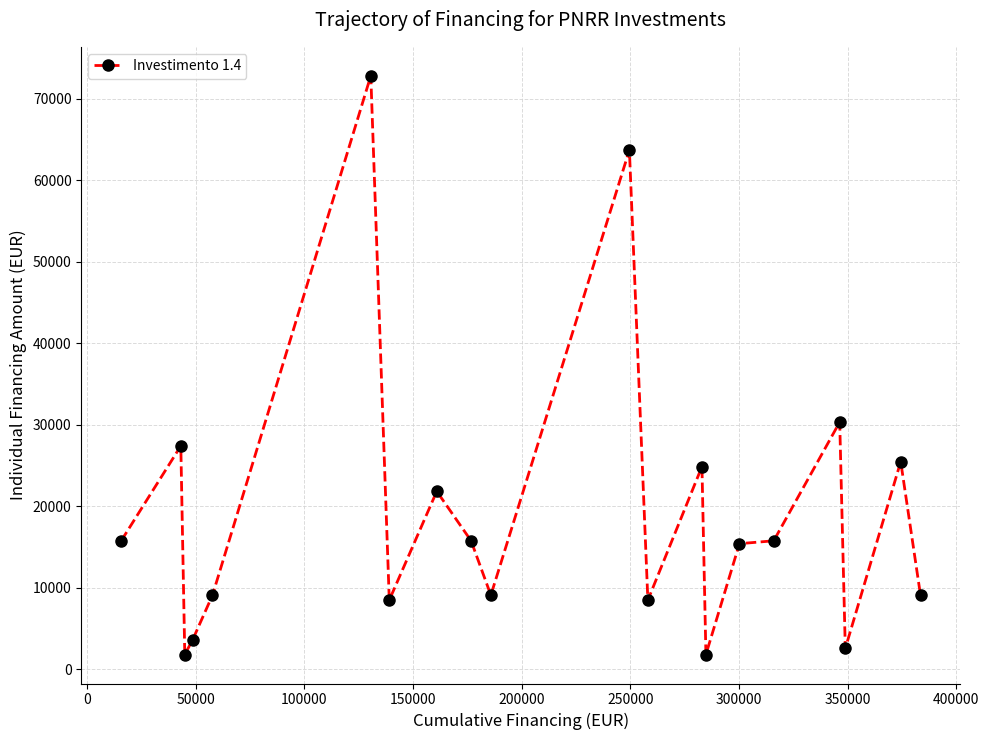

What is the average value?

19176